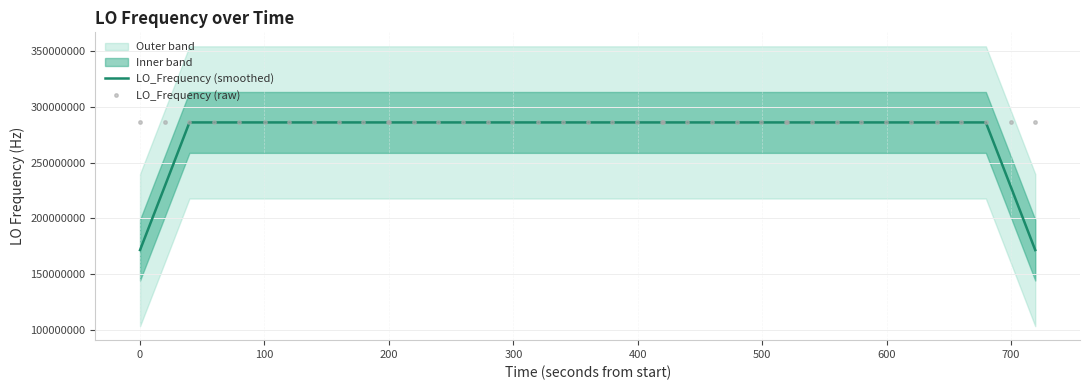

What is the maximum value for LO_Frequency (raw)?

286047012.3